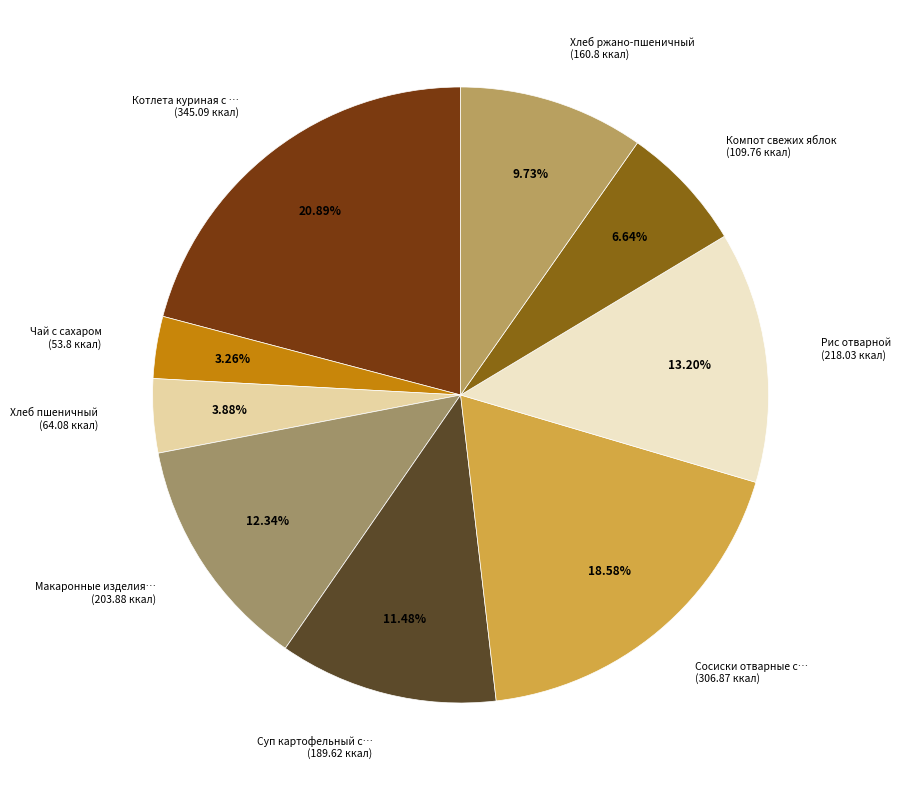

Does Хлеб ржано-пшеничный (160.8 ккал) account for over 50% of the chart?

No